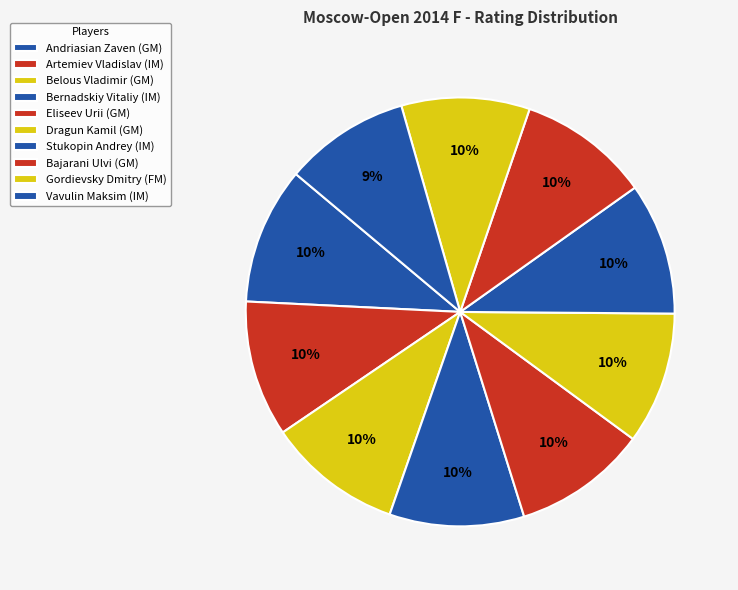

Count the number of slices in the pie.

10